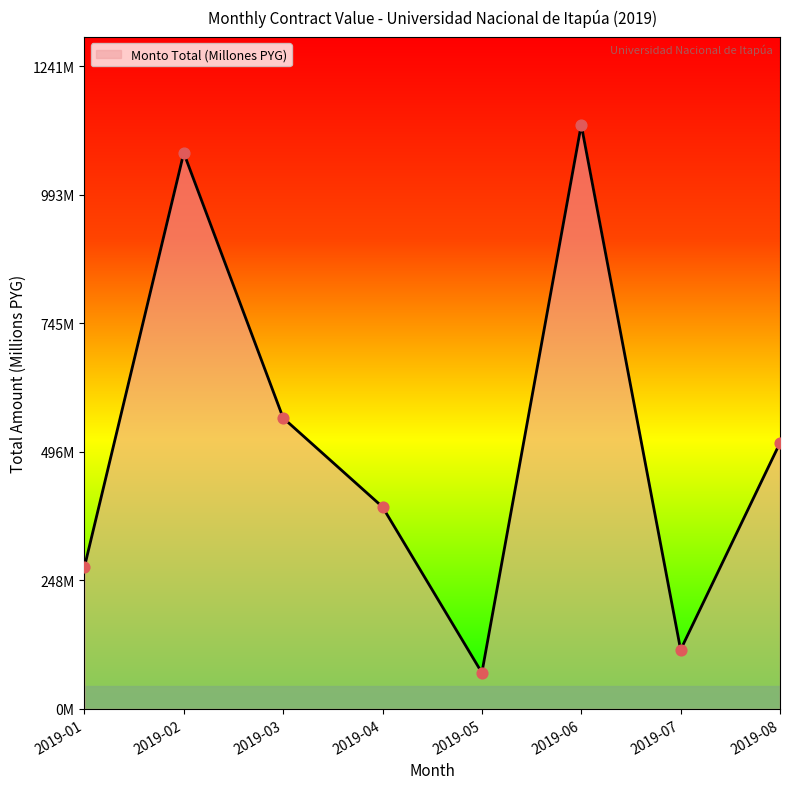

Which has a higher value, 2019-06 or 2019-03?

2019-06